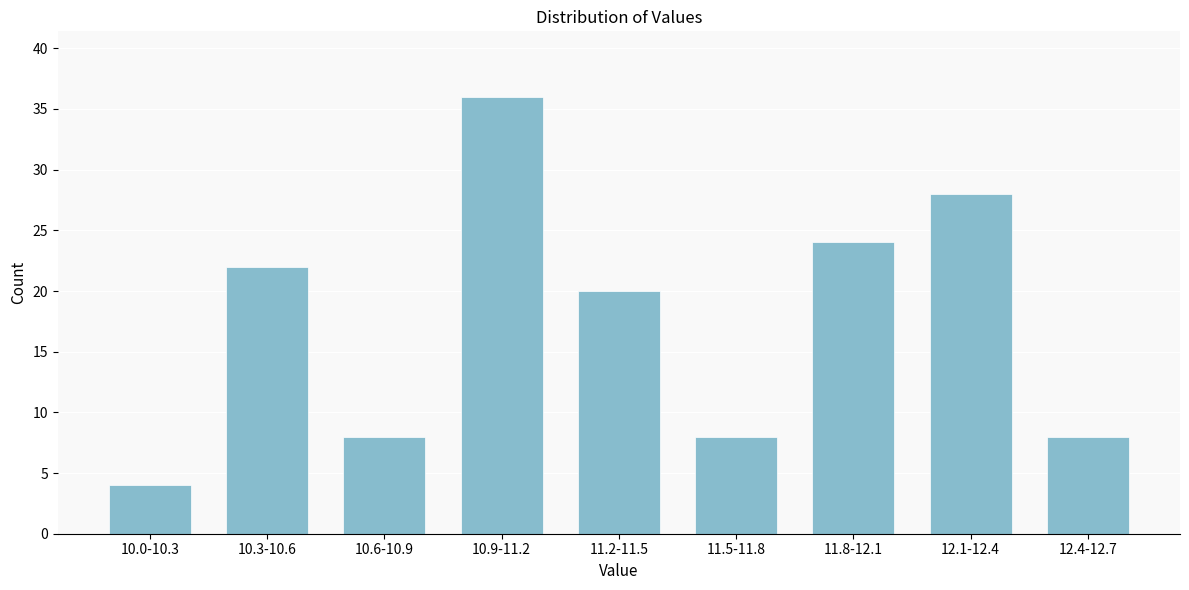

Reading right to left, list all the values displayed in this chart.

8	28	24	8	20	36	8	22	4